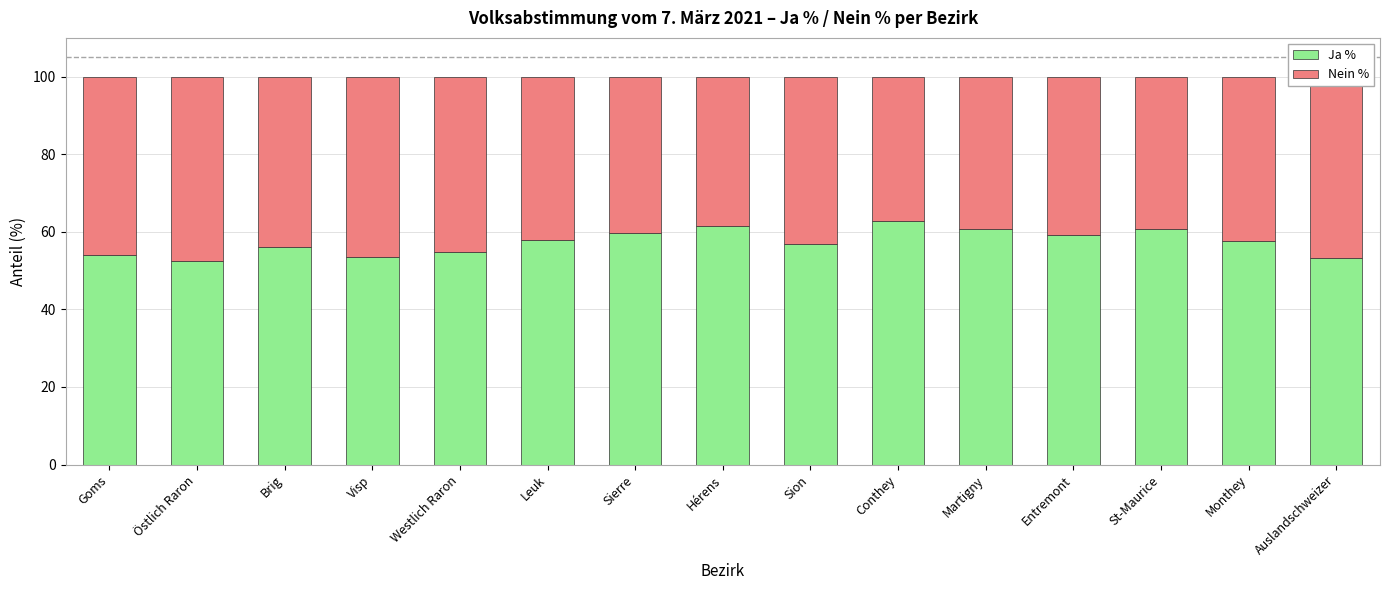

What is the lowest value of the Ja % series?

52.5